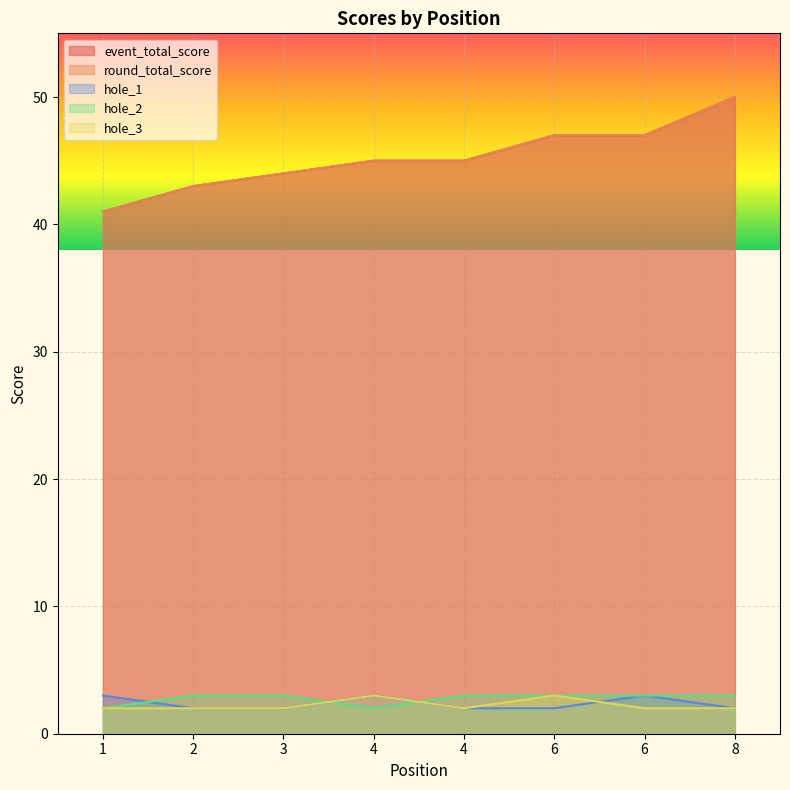

Read the hole_1 value at 1.

3